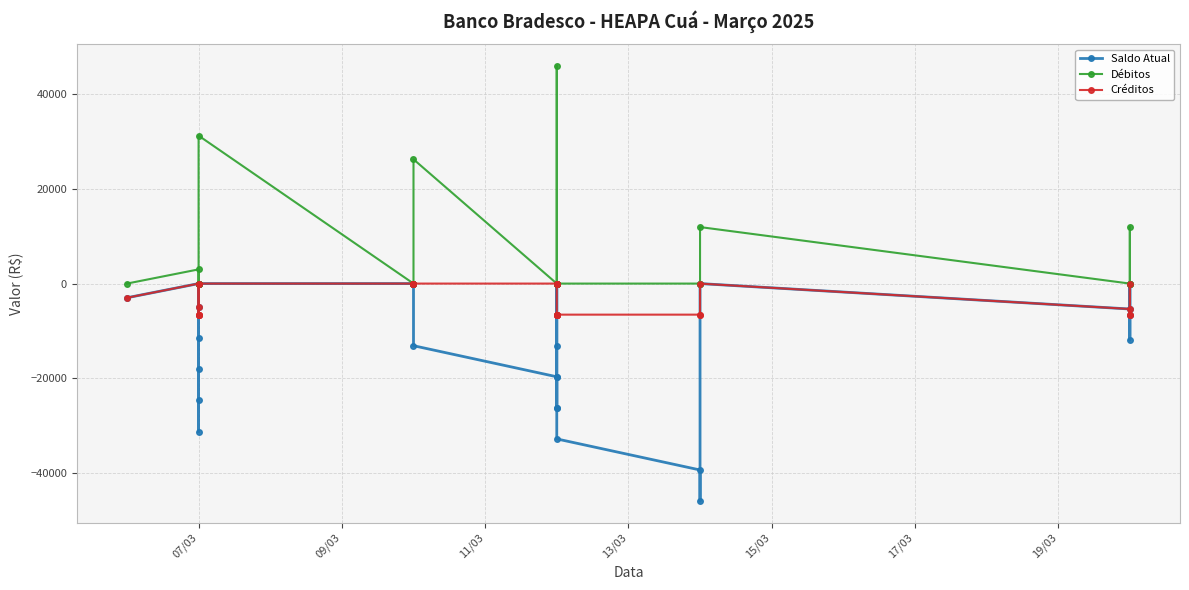

Which has a higher value, 07/03 or 07/03?

07/03